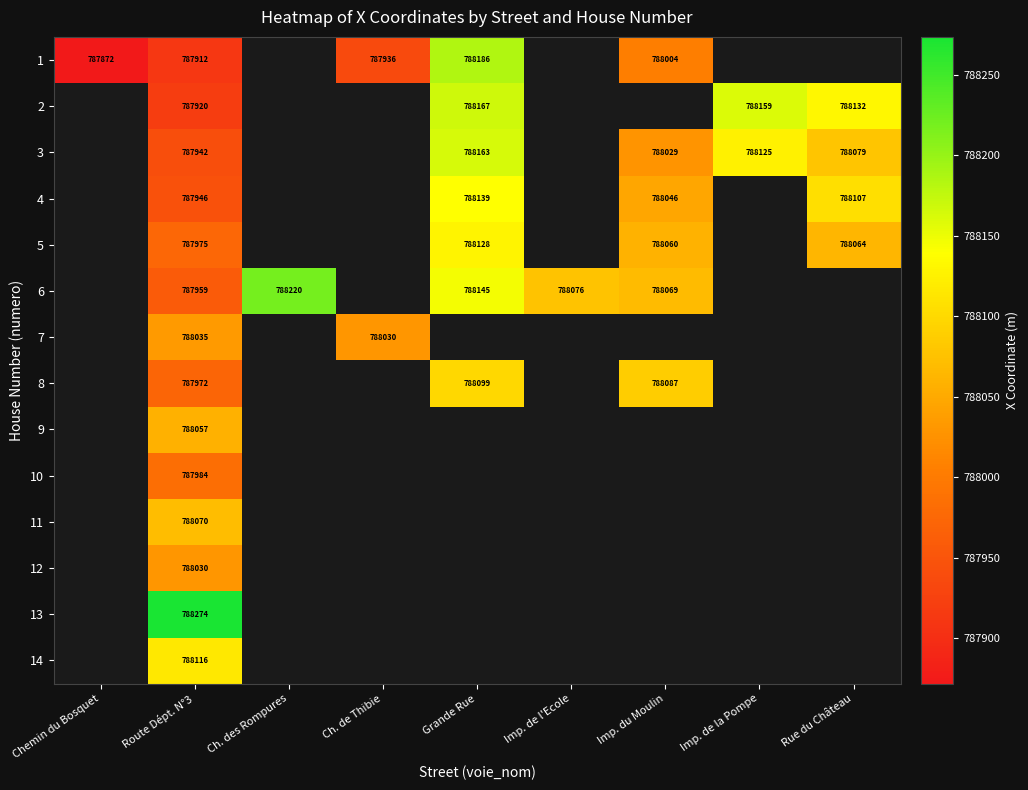

Is it true that 1 equals 466605.3 at Chemin du Bosquet?

False